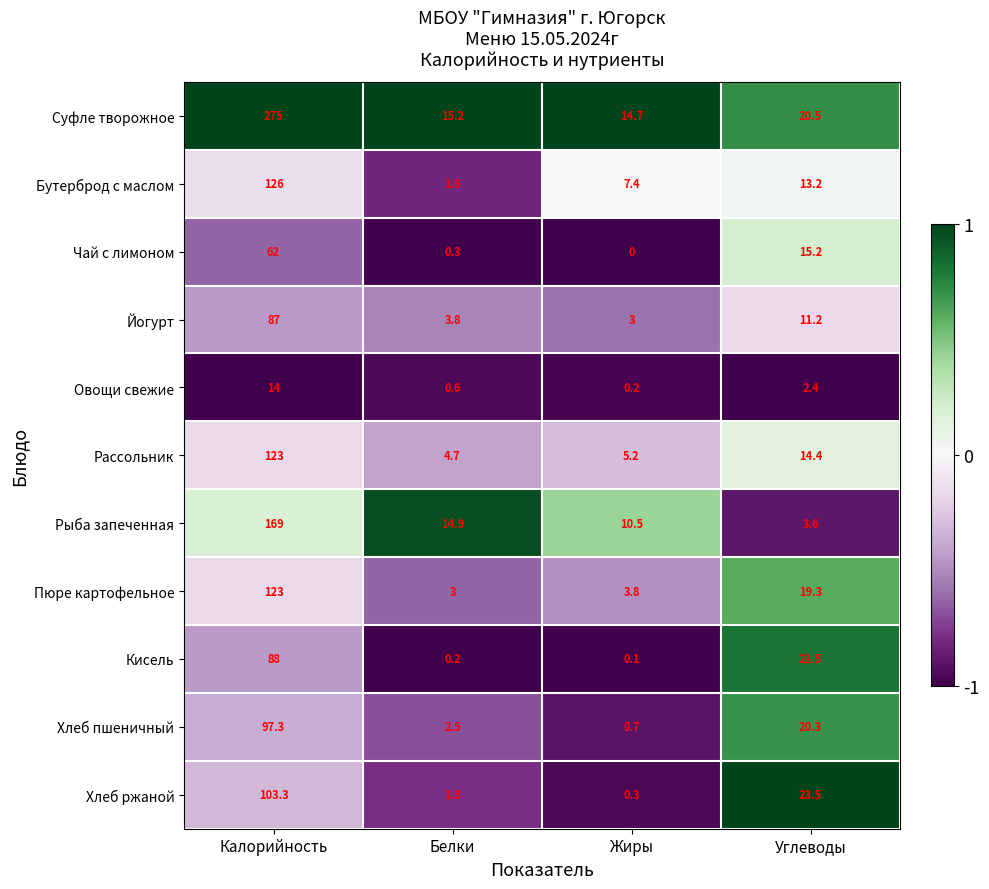

List the labels in order of Кисель value, smallest first.

Жиры, Белки, Углеводы, Калорийность